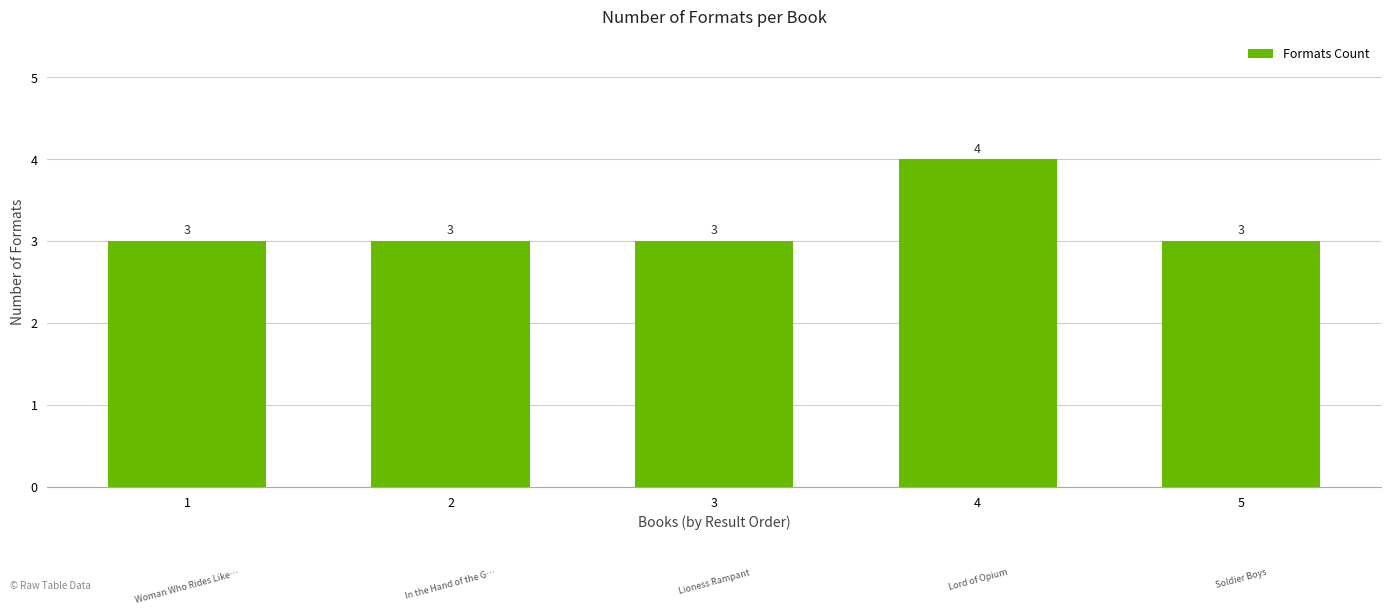

What is the change in value from 3 to 4?

+1